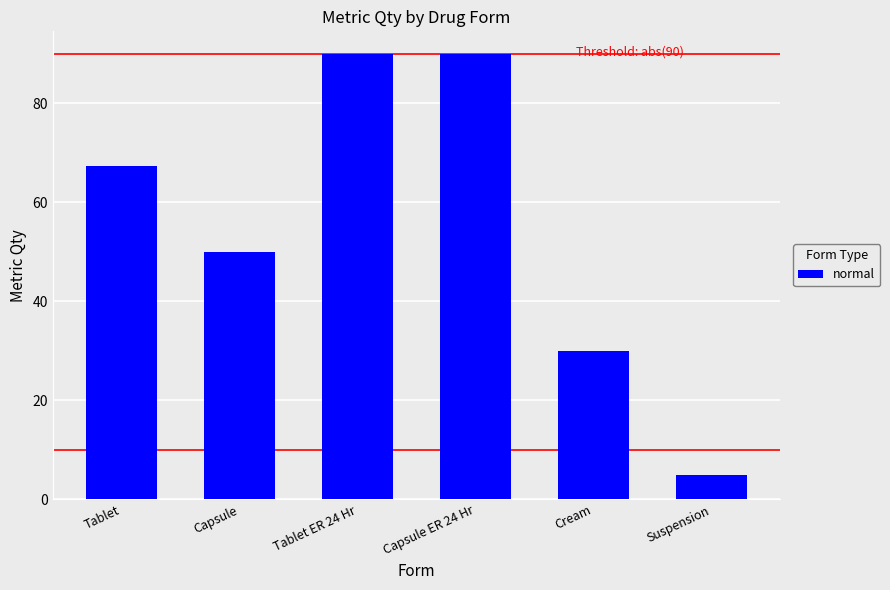

Where is the data nearest to the value 47?

Capsule